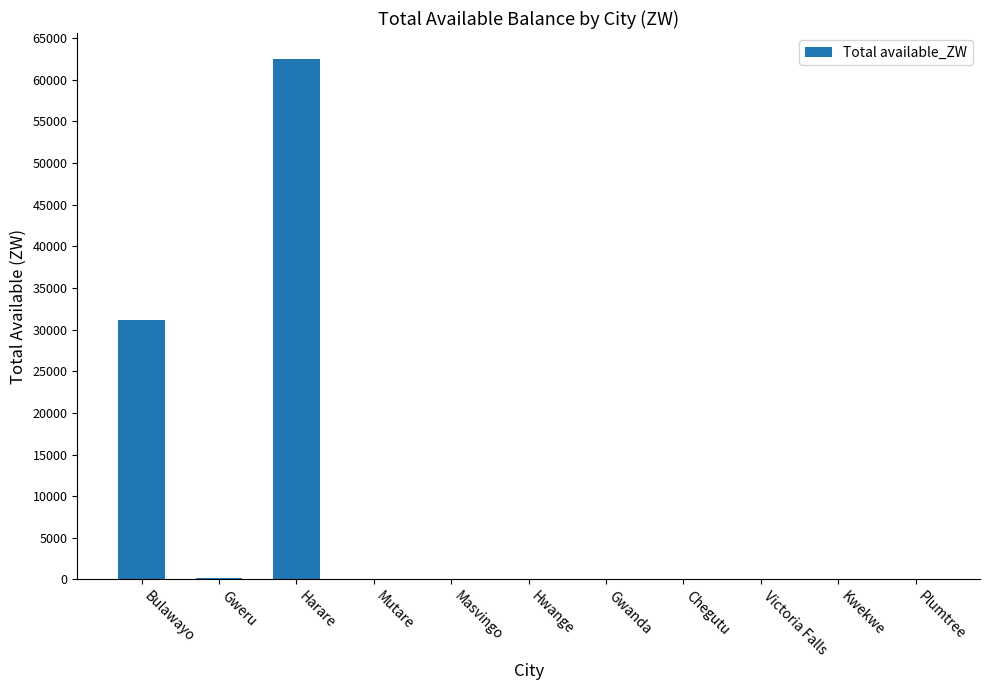

True or false: the data shows 24937.4 at Hwange.

False